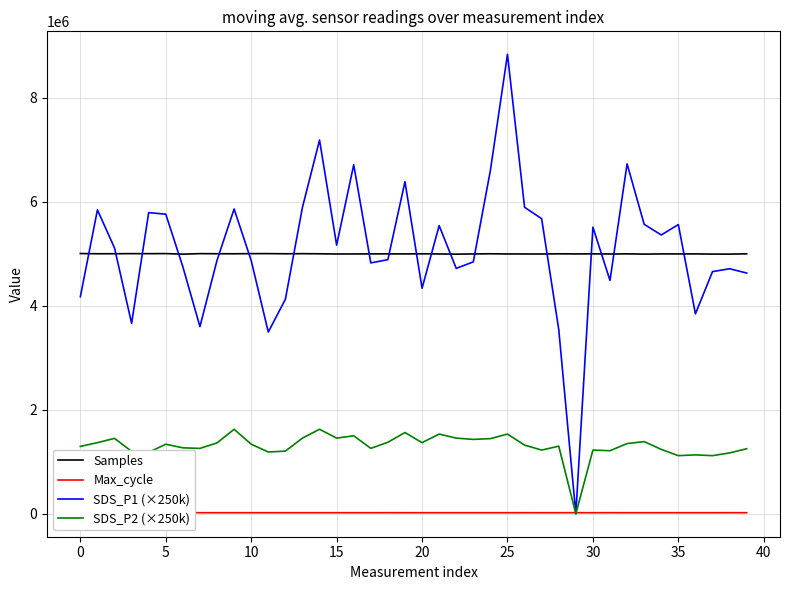

What is the sum of all Samples values?

199963952